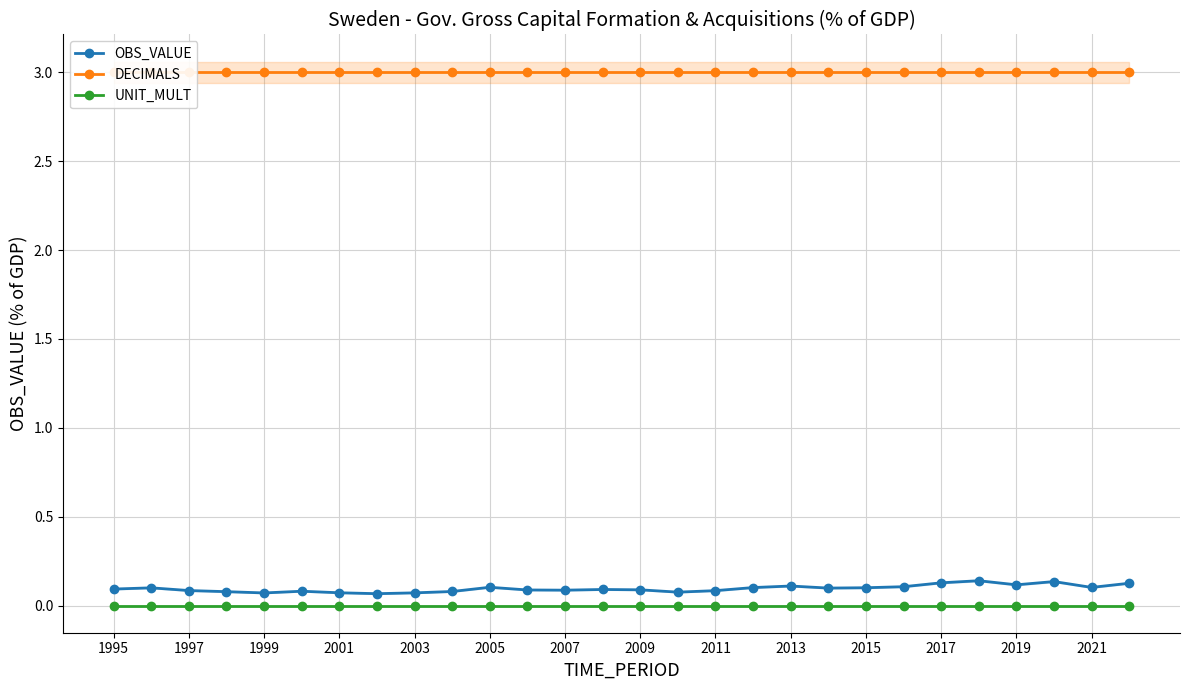

True or false: UNIT_MULT and OBS_VALUE cross at least once.

False